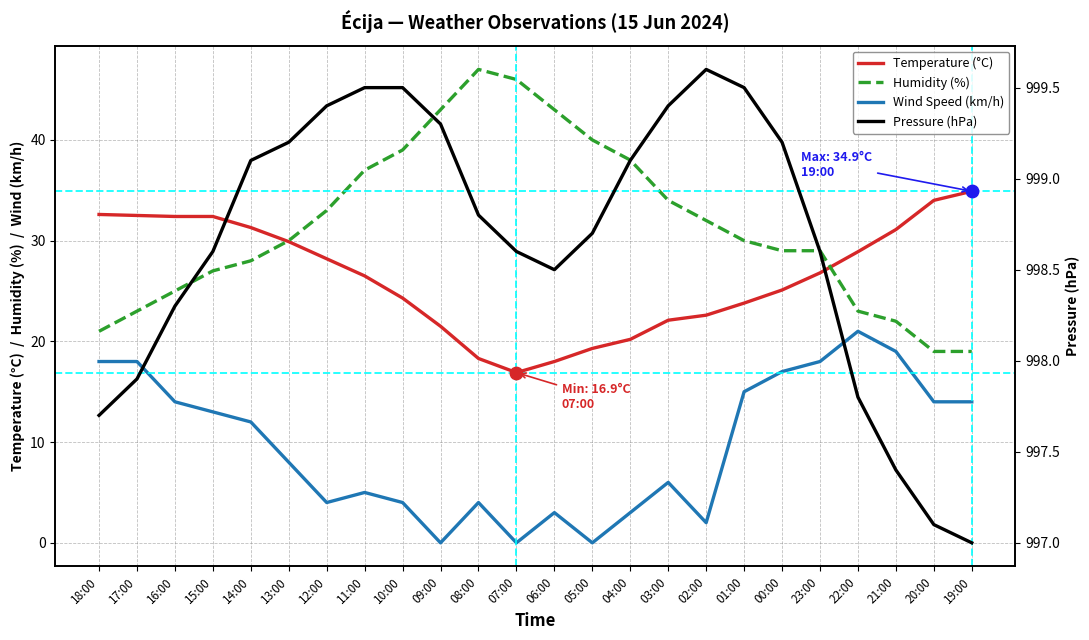

At which category is the sum across all series the highest?

23:00